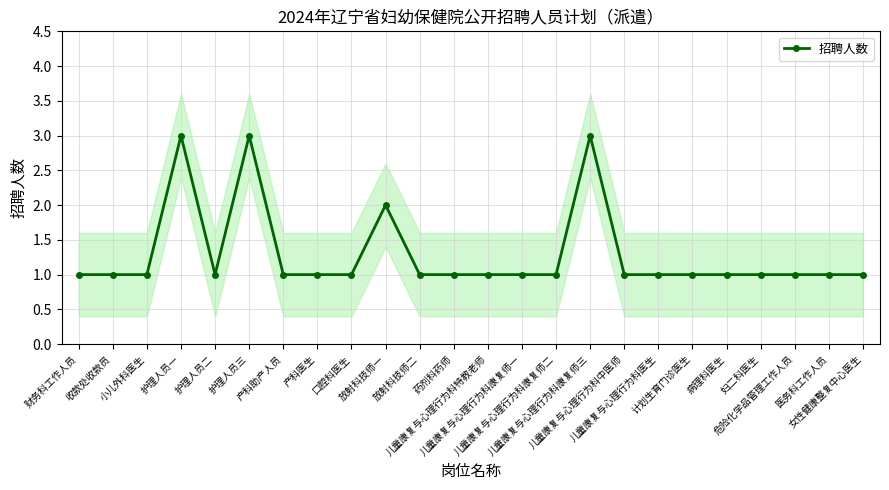

What value does the data have at 放射科技师二?

1